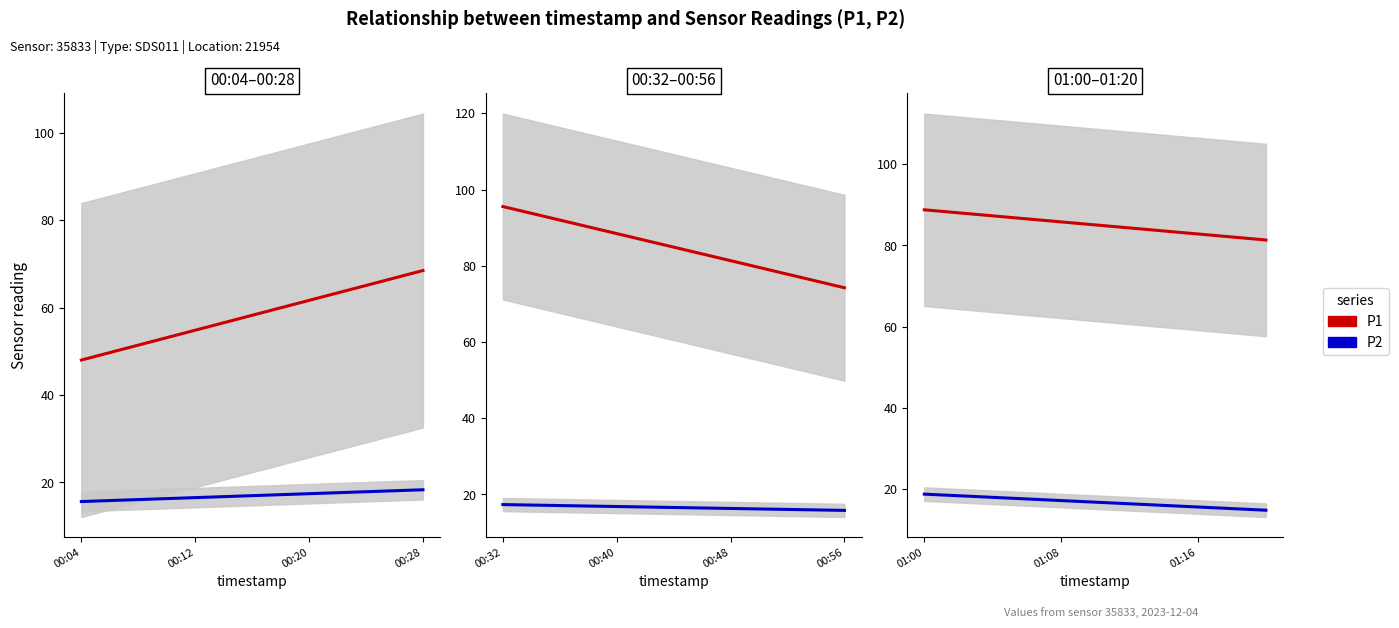

Is it true that P2 equals 8.1 at 01:08?

False